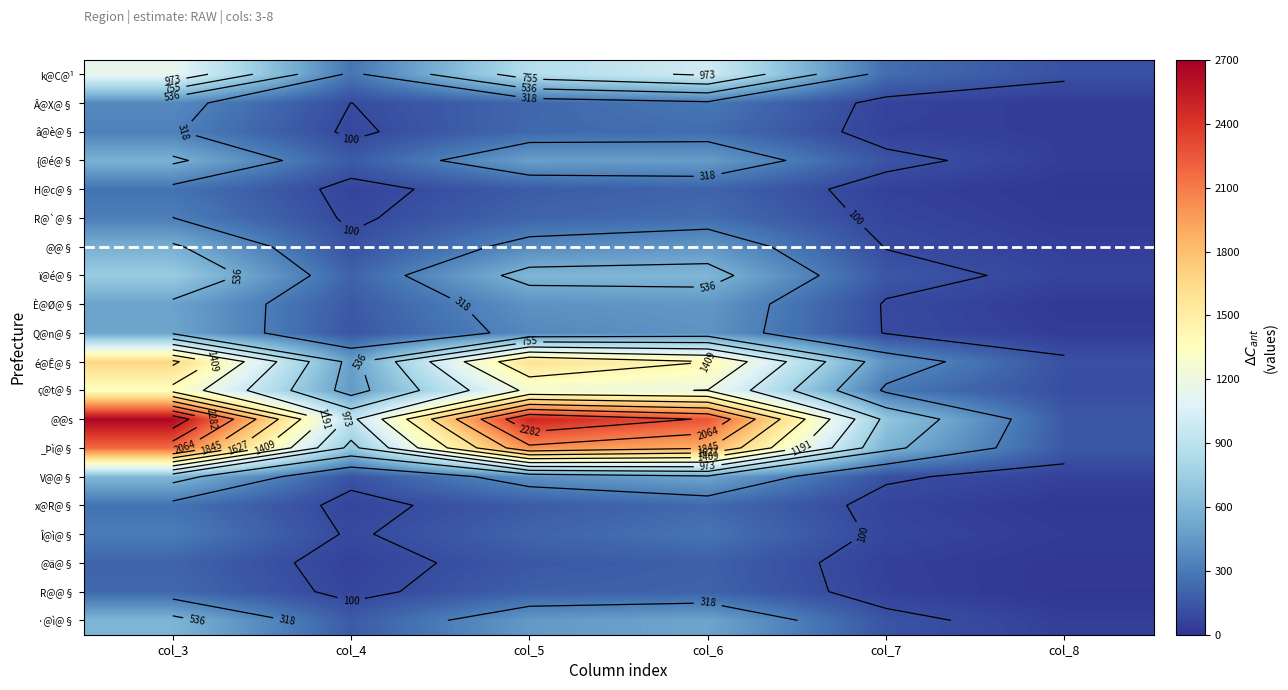

Between col_6 and col_4, which is larger?

col_6